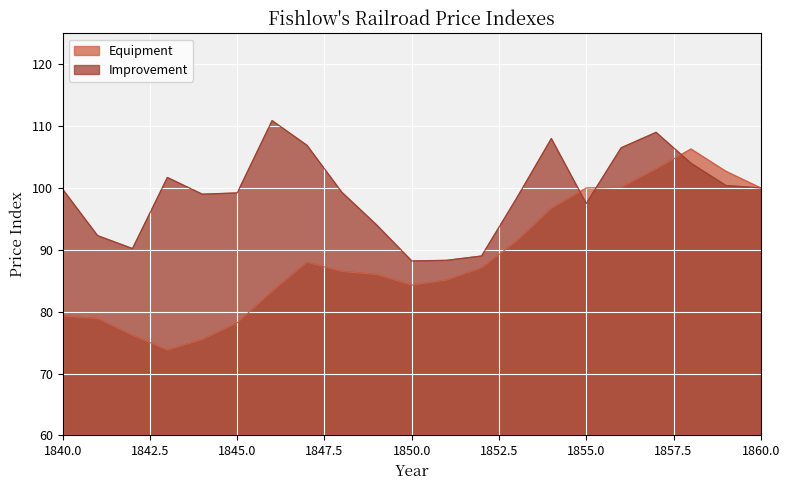

Which series has the largest total across all categories?

Improvement